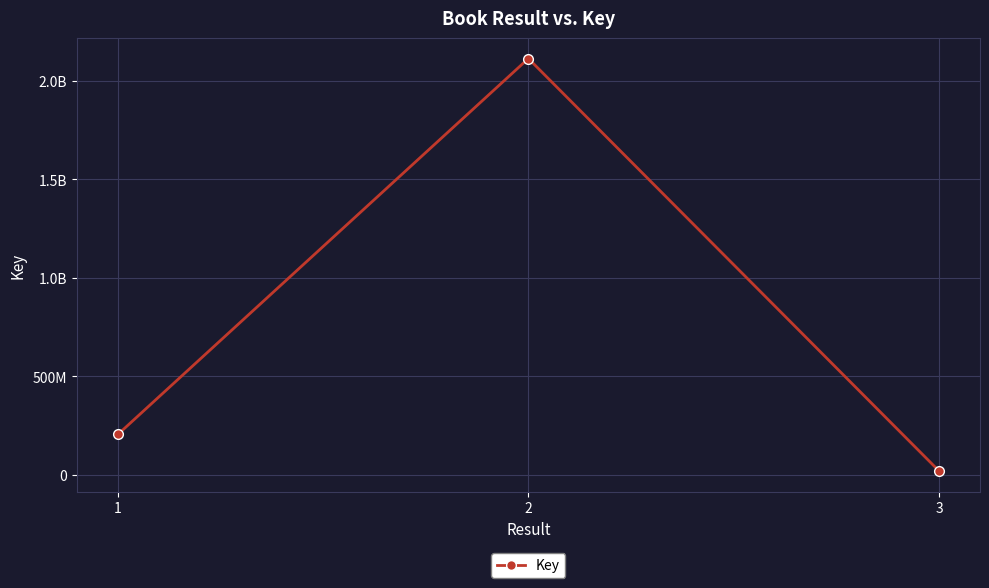

What is the minimum value shown in the chart?

20321097